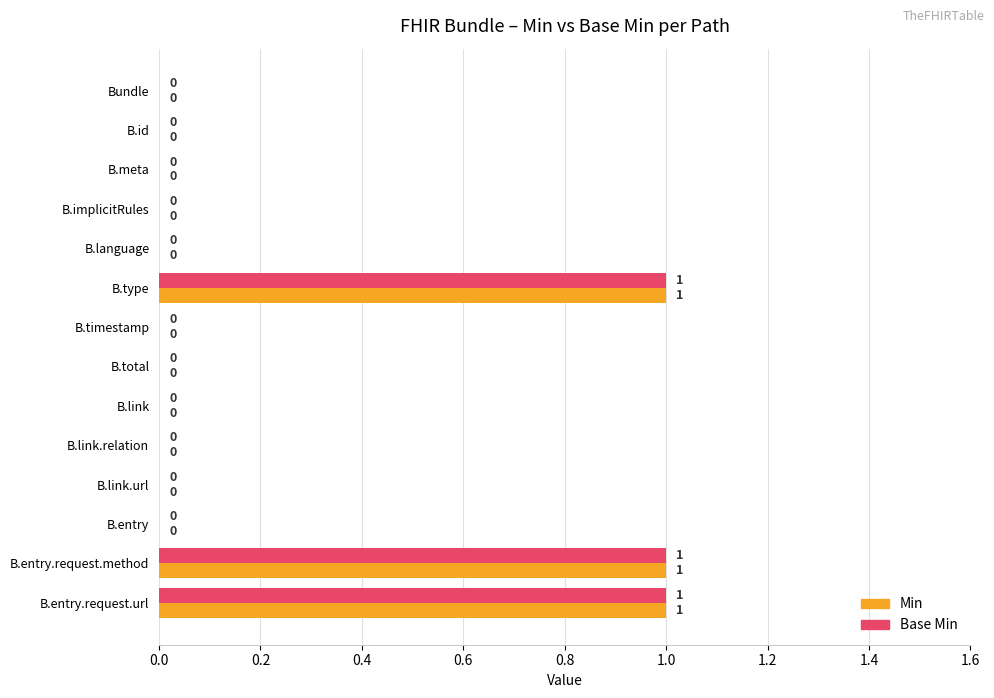

How many Base Min values are between 0 and 1?

14